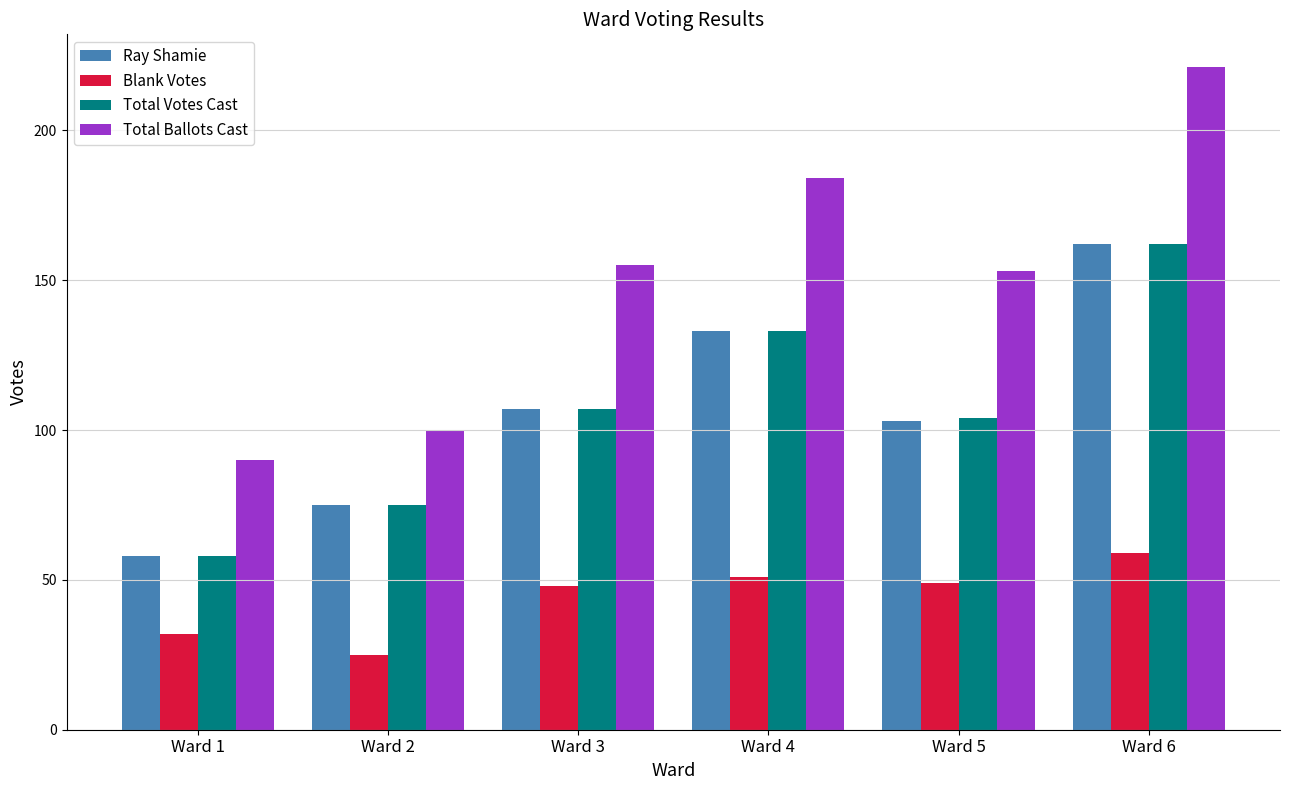

What is the greatest value displayed?

221